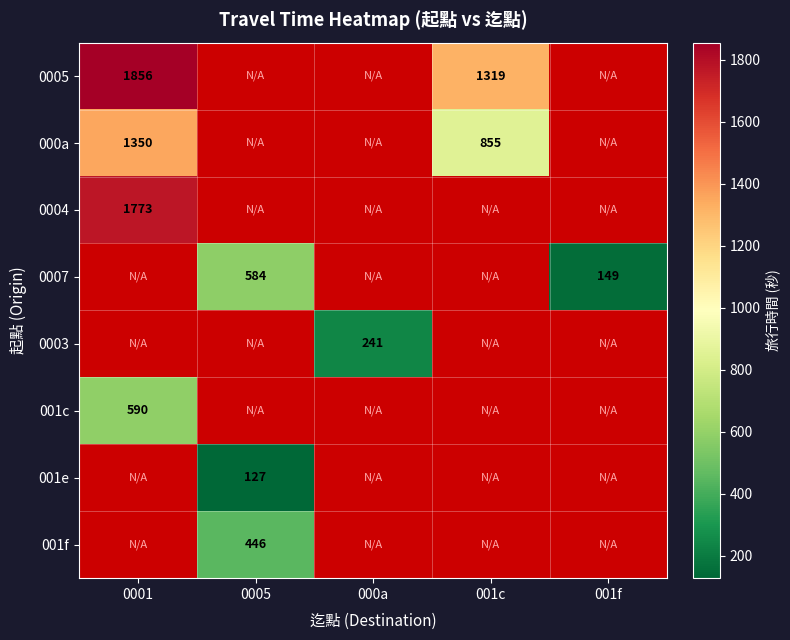

Which series has the largest range (max minus min)?

0005